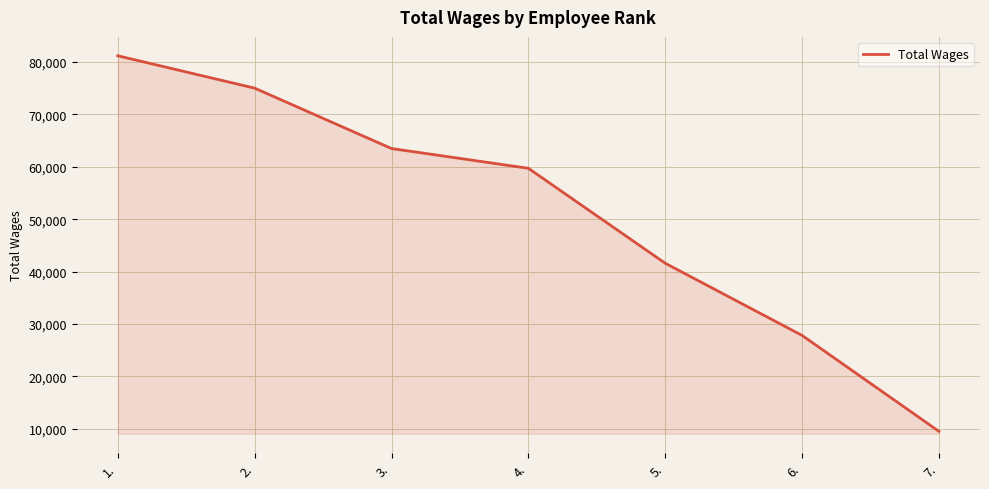

Between 3. and 4., which is larger?

3.